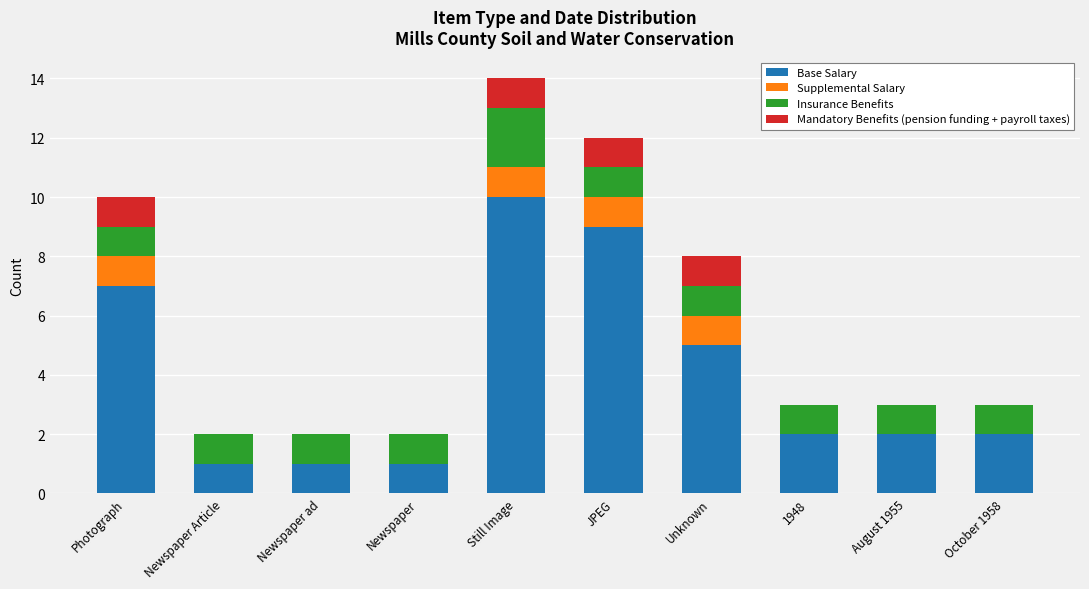

At which category is the sum across all series the highest?

Still Image